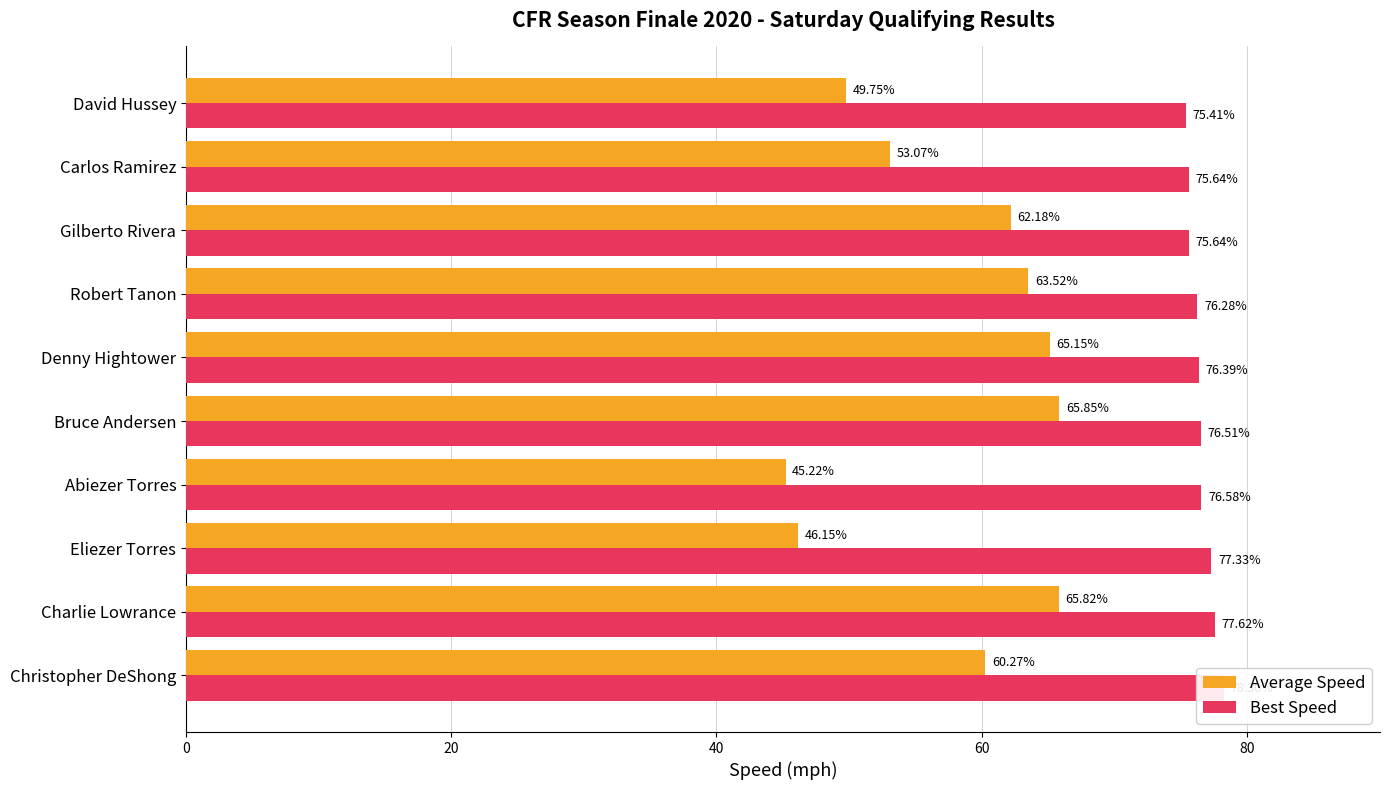

Which series has the largest total across all categories?

Best Speed